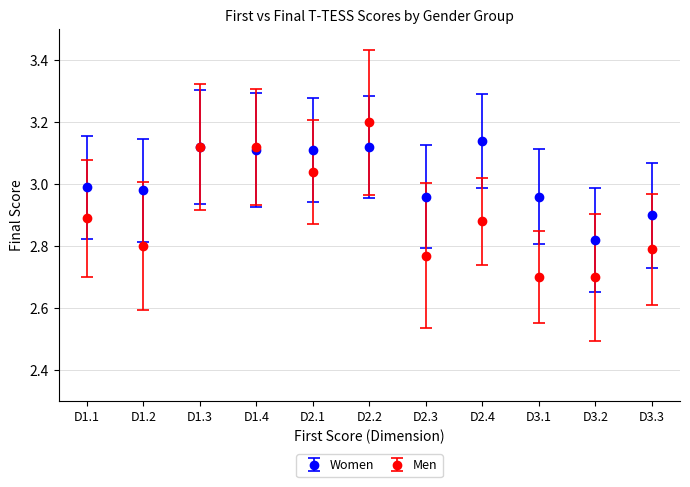

What is the spread (max minus min) of values at D3.1?

0.3